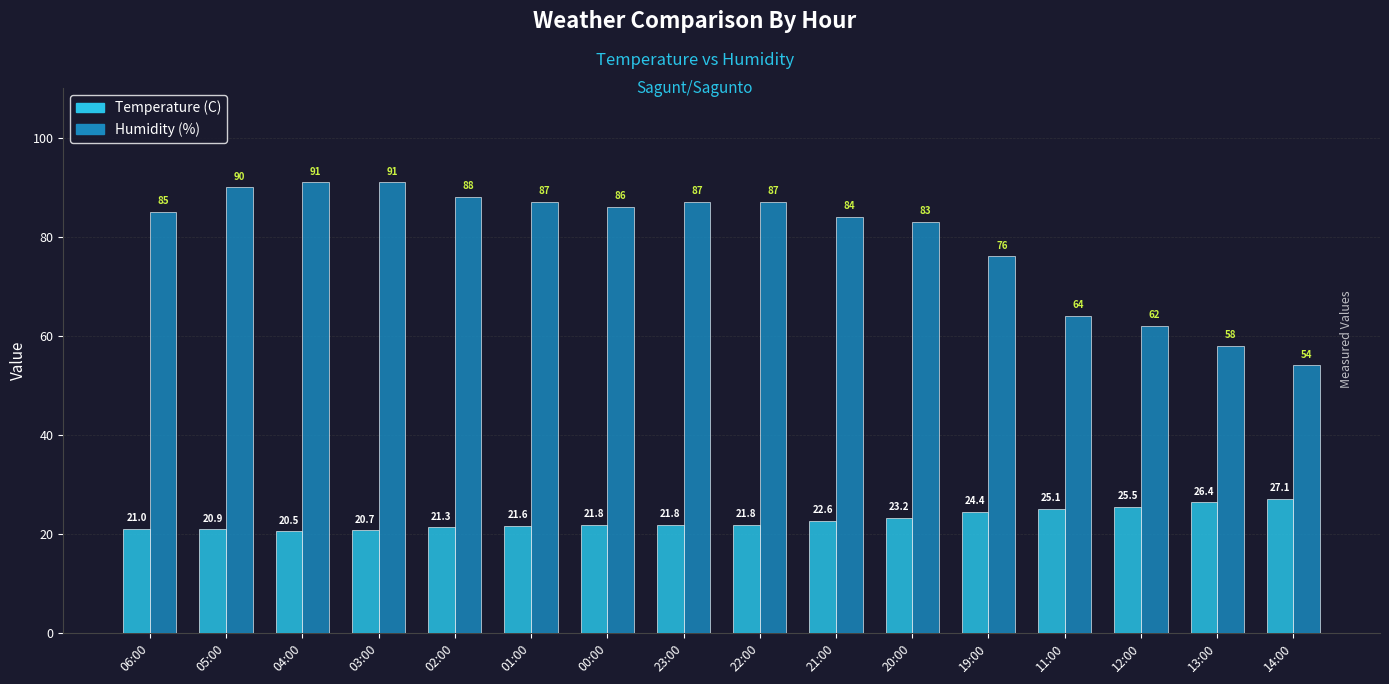

Which series has the largest range (max minus min)?

Humidity (%)